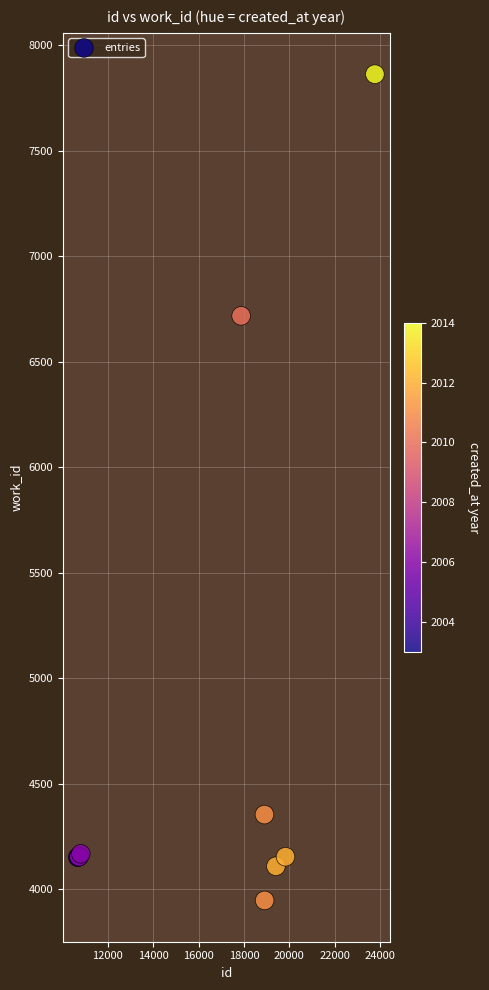

What Y value in the scatter plot is closest to 5905?

6718